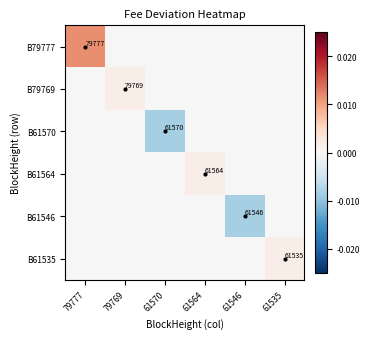

Is the value of B79777 at 79777 greater than the value of B61564 at 61564?

Yes